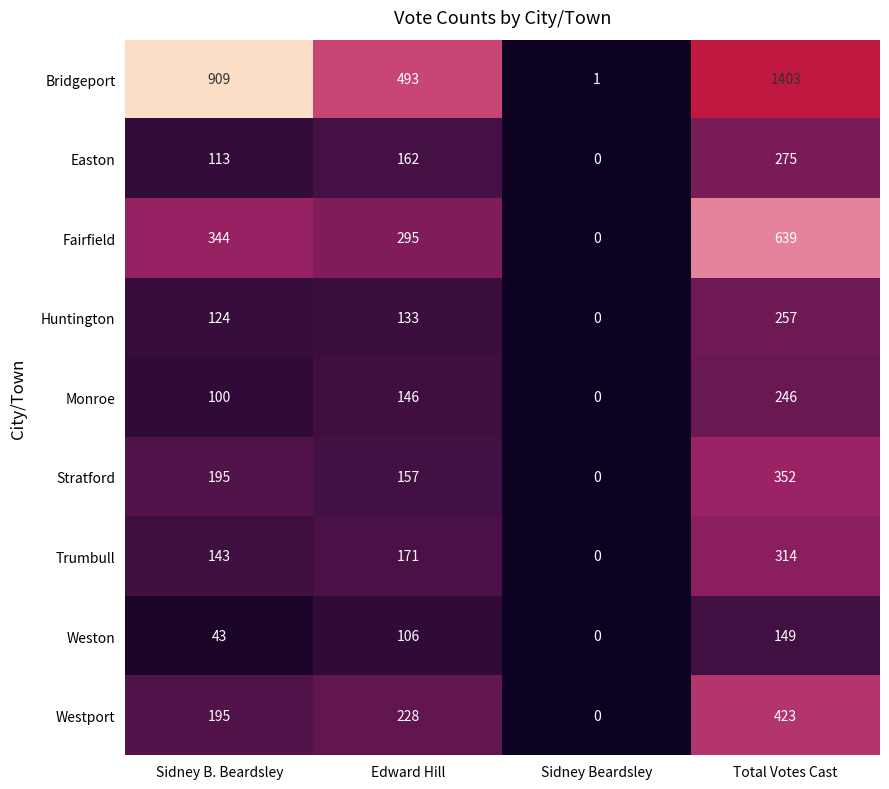

True or false: Fairfield has a value of 228 at Sidney B. Beardsley.

False